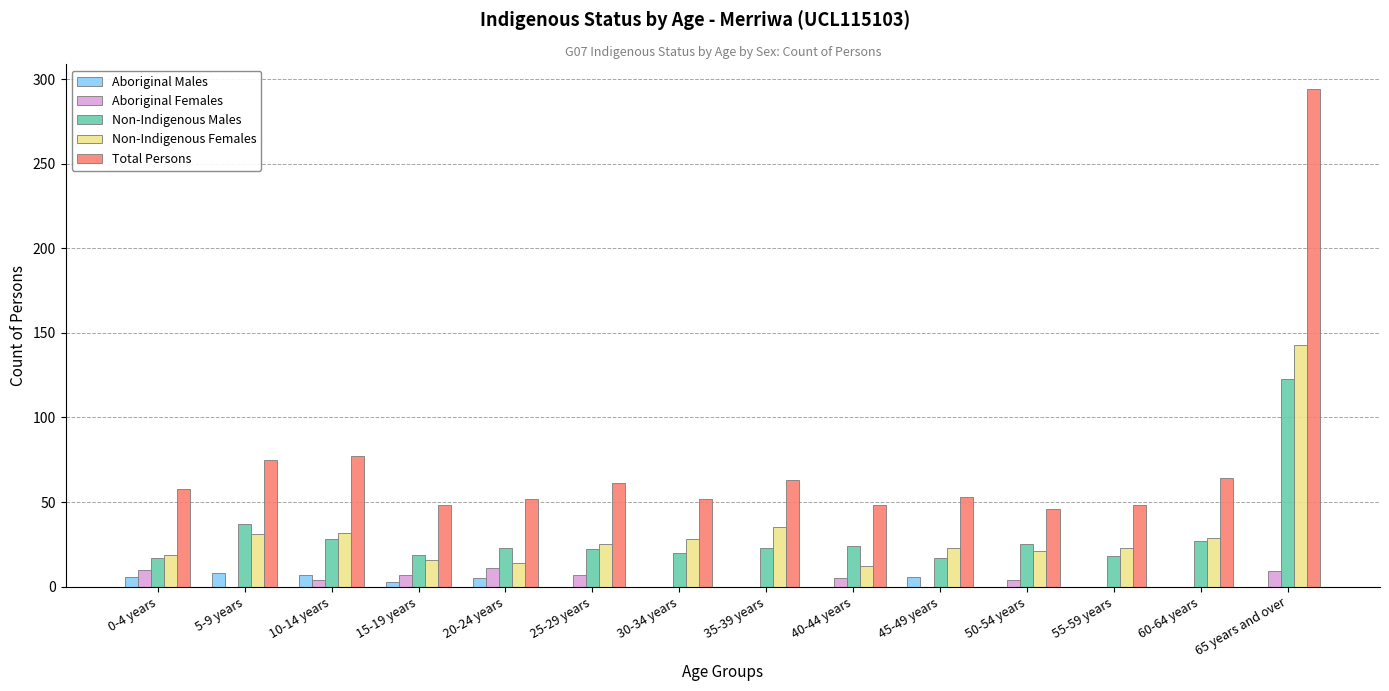

Is it true that Non-Indigenous Males equals 14 at 5-9 years?

False